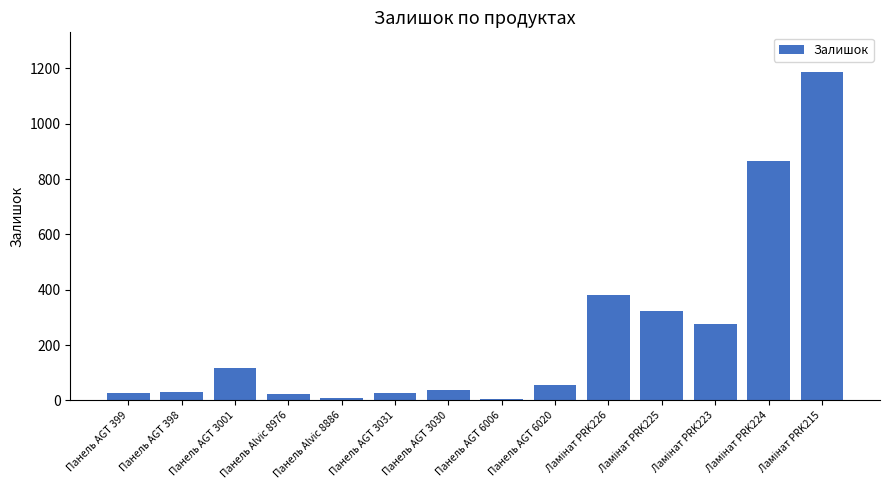

What is the label of the 4th bar from the left?

Панель Alvic 8976